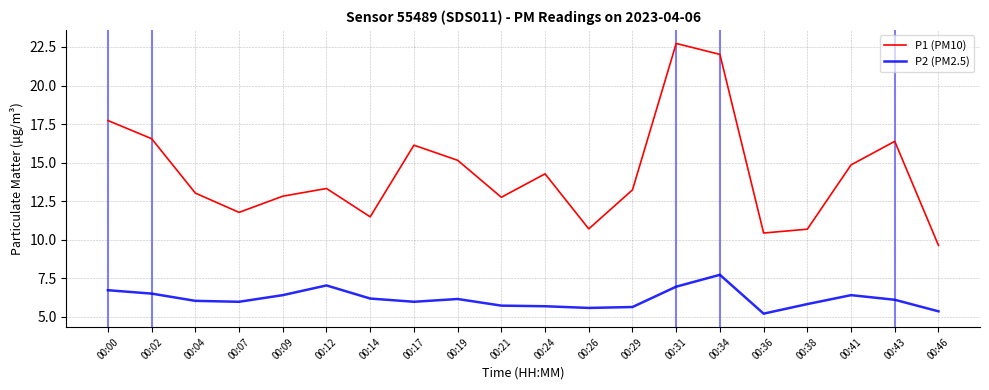

Which category has the lowest value in the P1 (PM10) series?

00:46